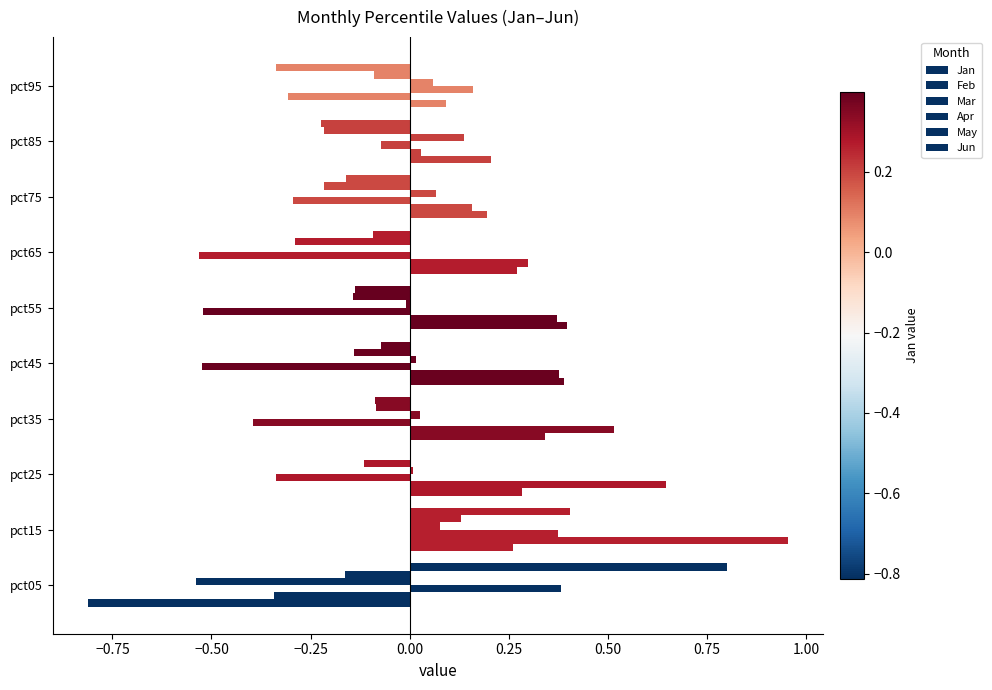

How many distinct data groups are displayed?

6